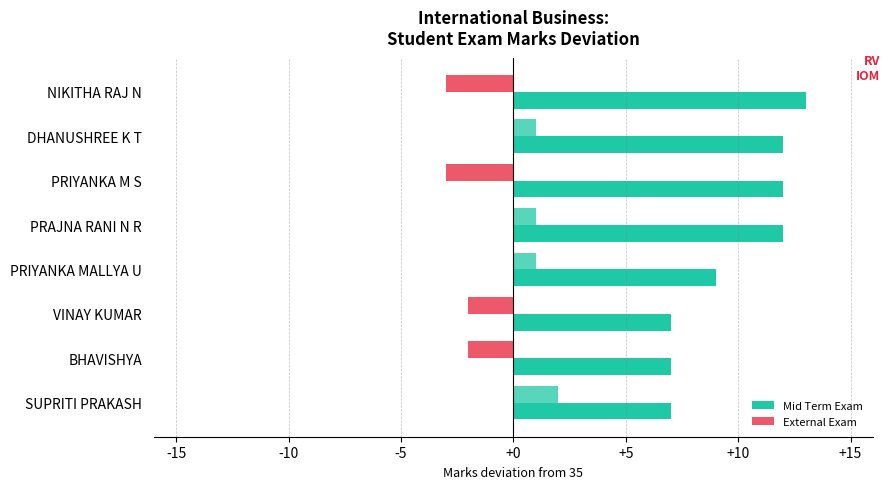

How many values in External Exam are below zero?

4